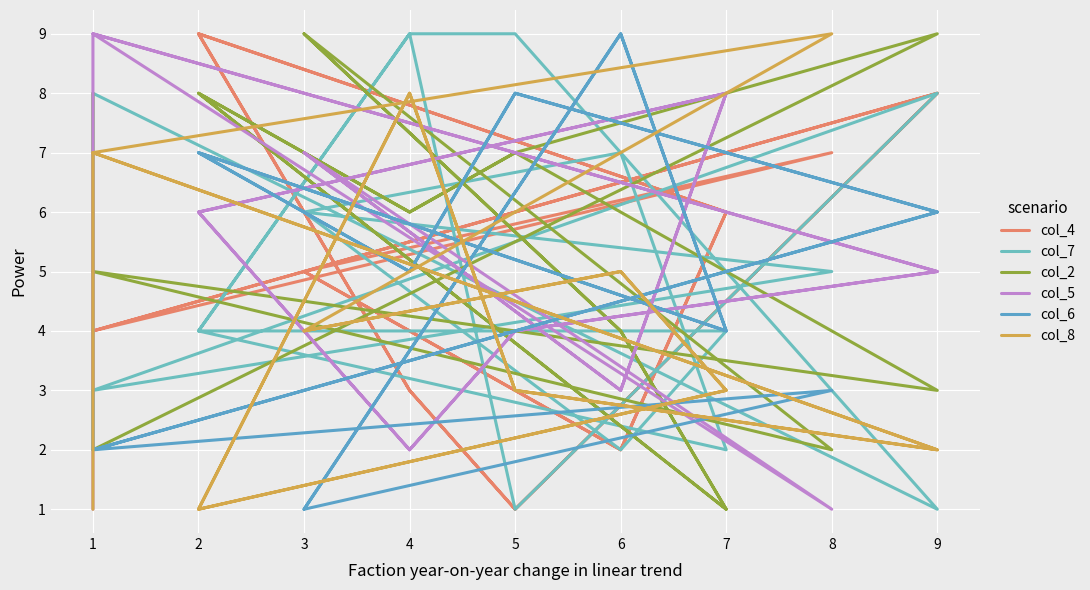

At which label does col_4 first exceed 5?

9